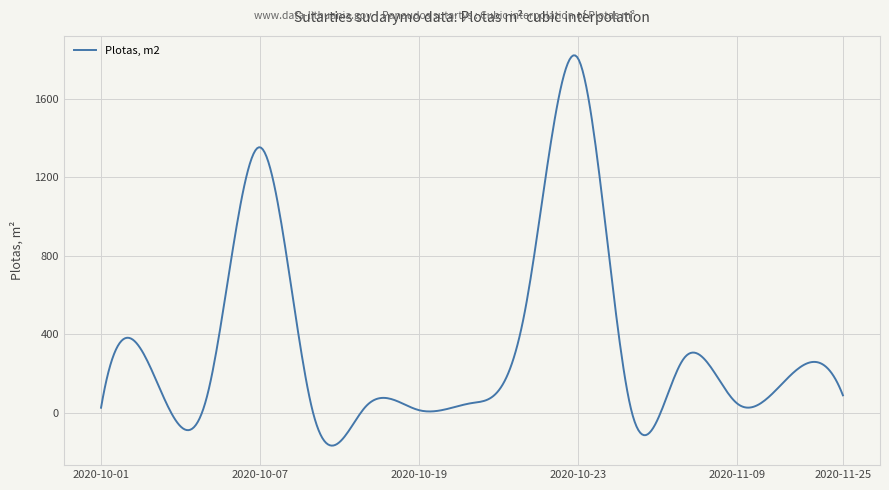

What is the maximum value shown in the chart?

1822.0